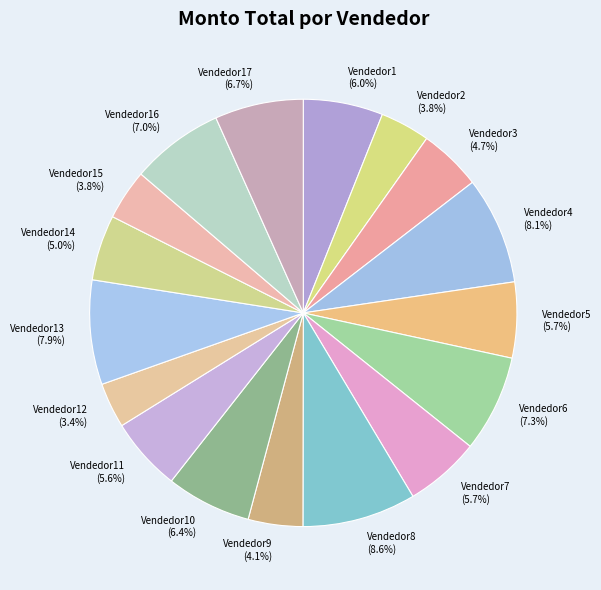

To the nearest percent, what percentage of the pie is Vendedor10?

6%